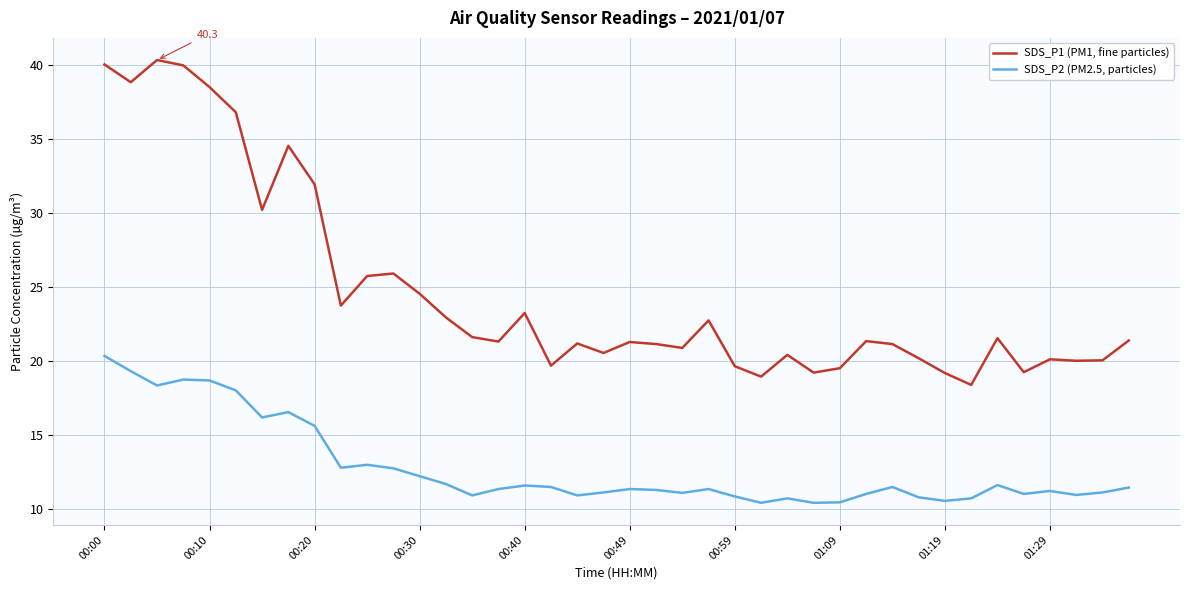

Which series has the largest range (max minus min)?

SDS_P1 (PM1, fine particles)